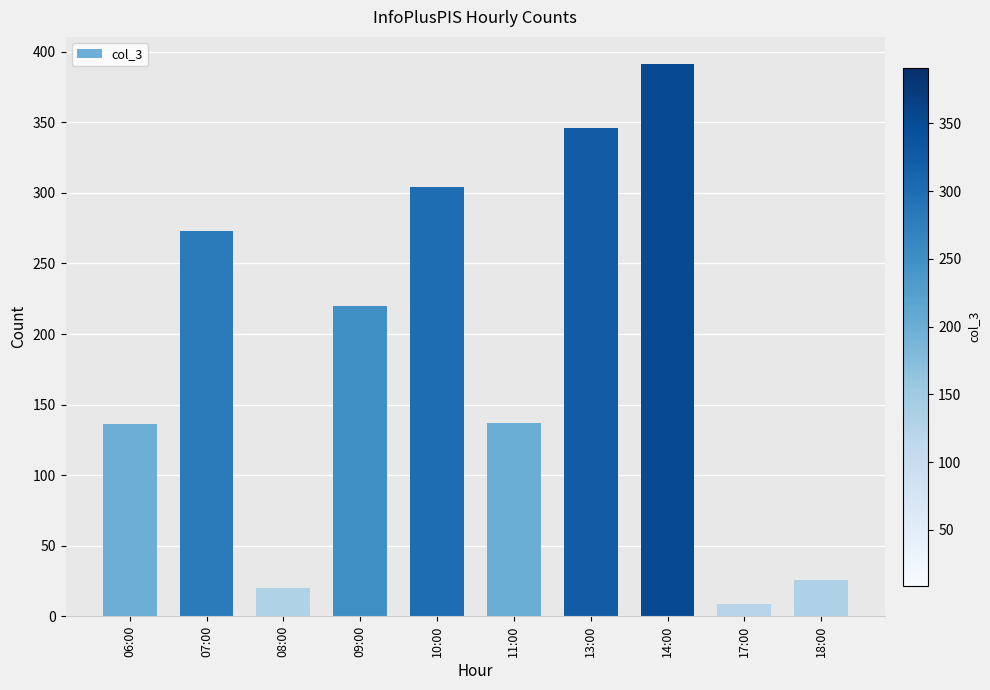

What is the difference between the values at 08:00 and 11:00?

117